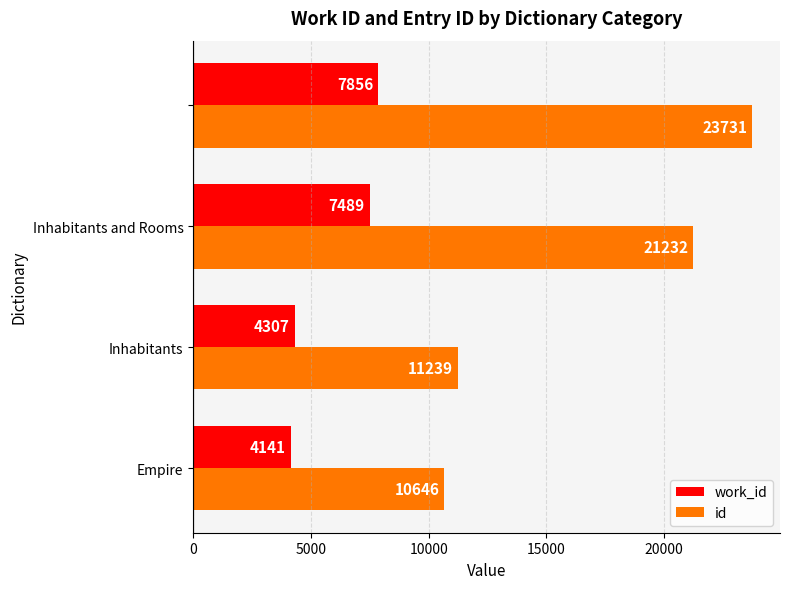

Which series has the largest total across all categories?

id